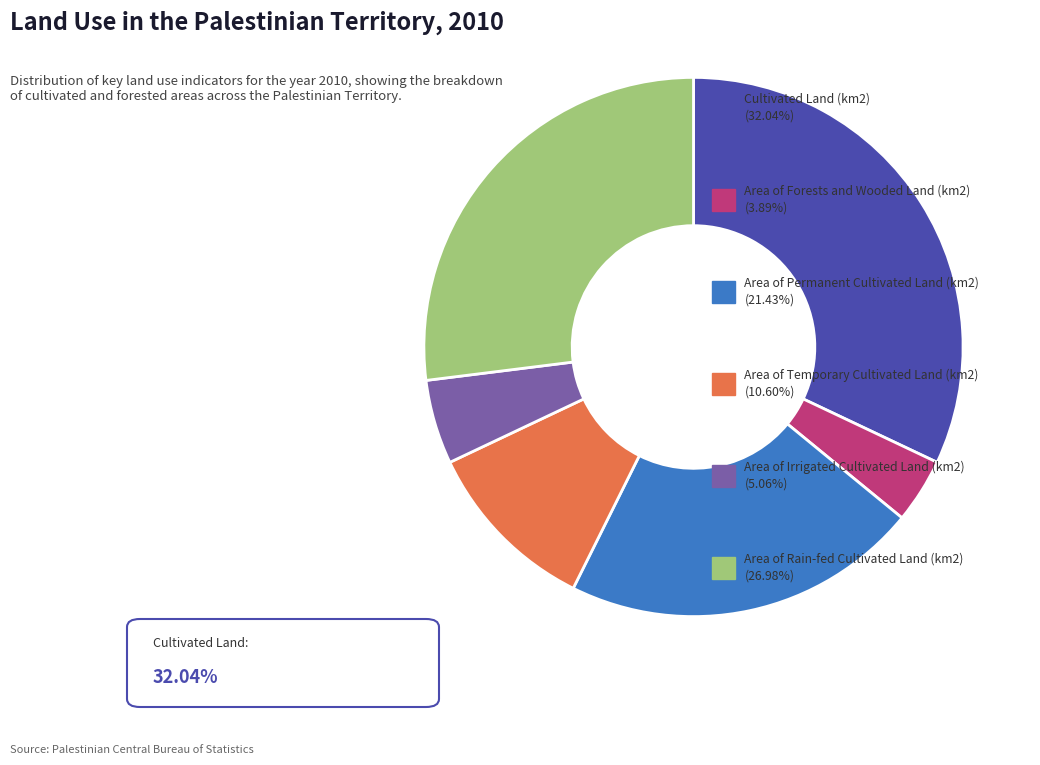

Is there any slice that represents more than half of the pie?

No